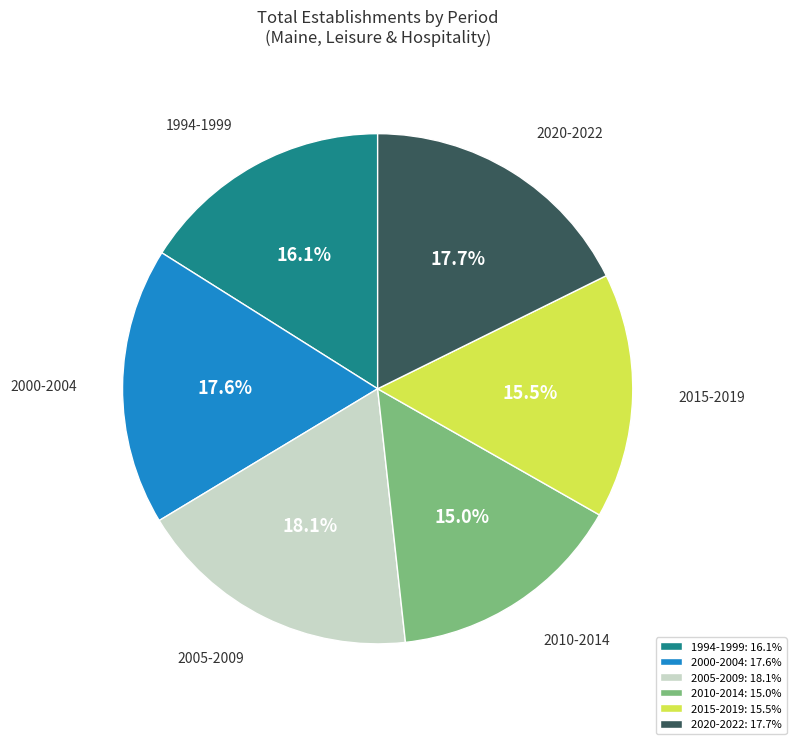

Combined, what portion of the pie is 2015-2019 and 2005-2009?

33.6%